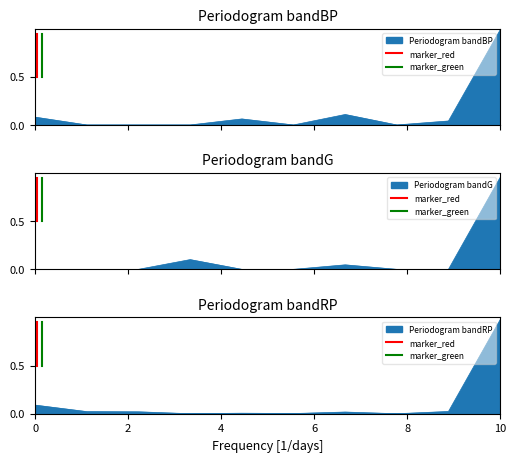

What is the maximum value shown in the chart?

0.9